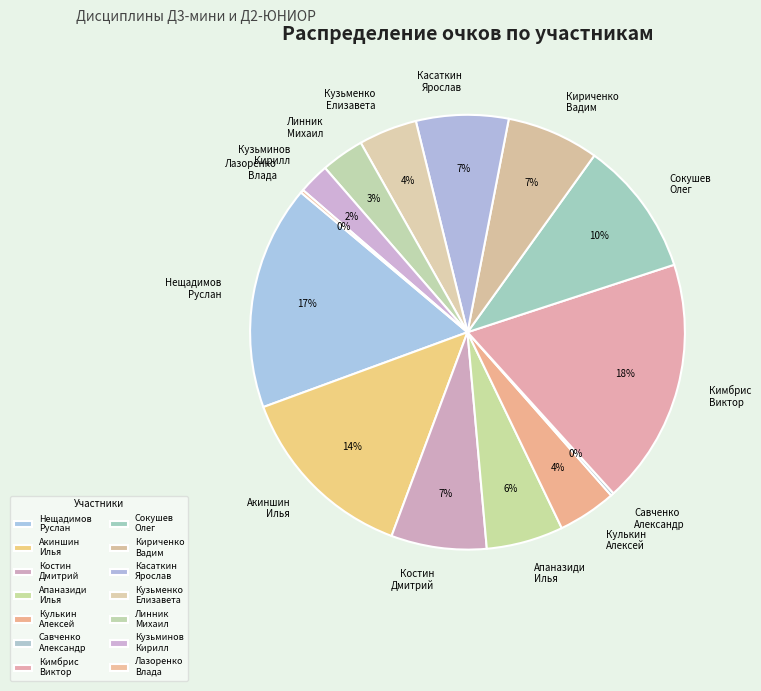

Which has a higher value, Кимбрис Виктор or Линник Михаил?

Кимбрис Виктор